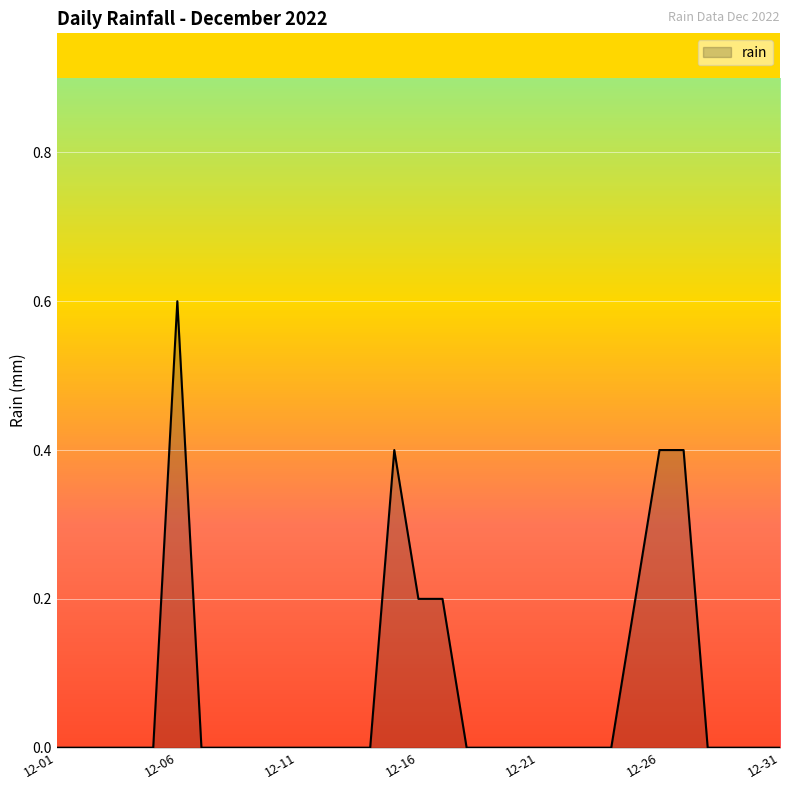

What is the difference between the maximum and minimum values?

0.6